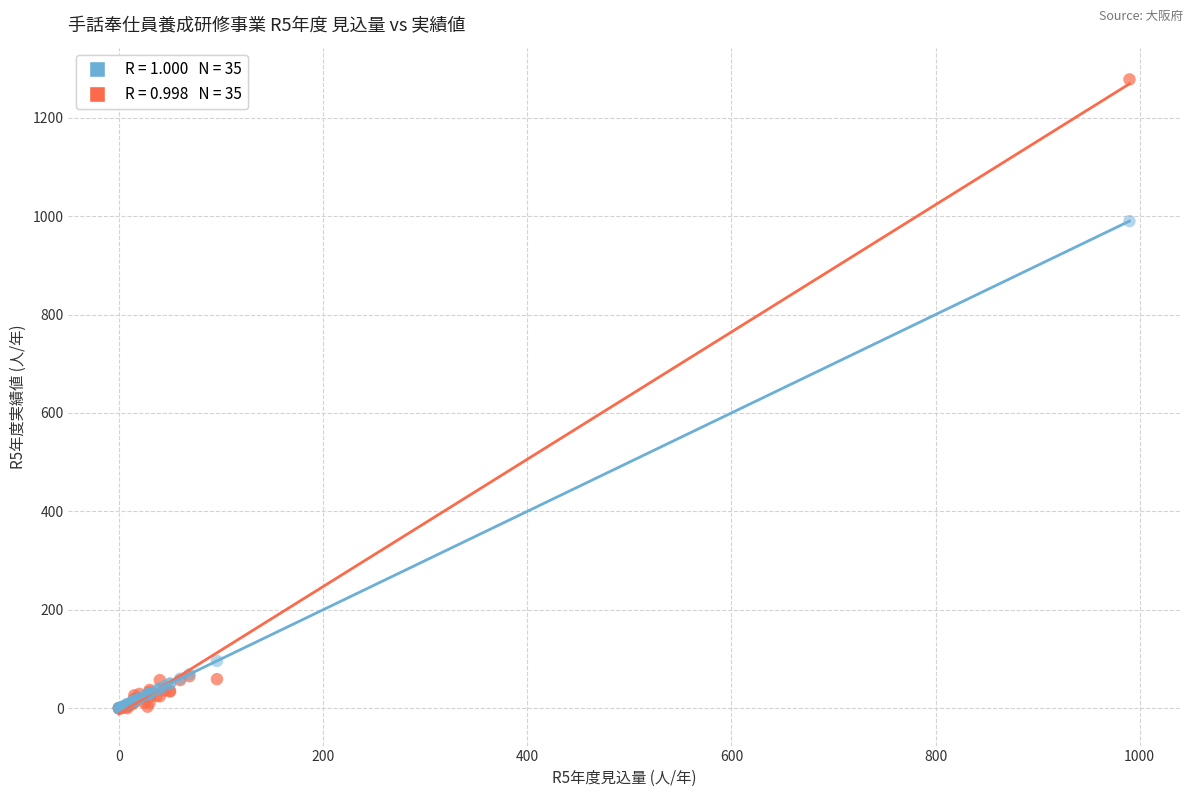

Across all series, what Y value is closest to 639?

990